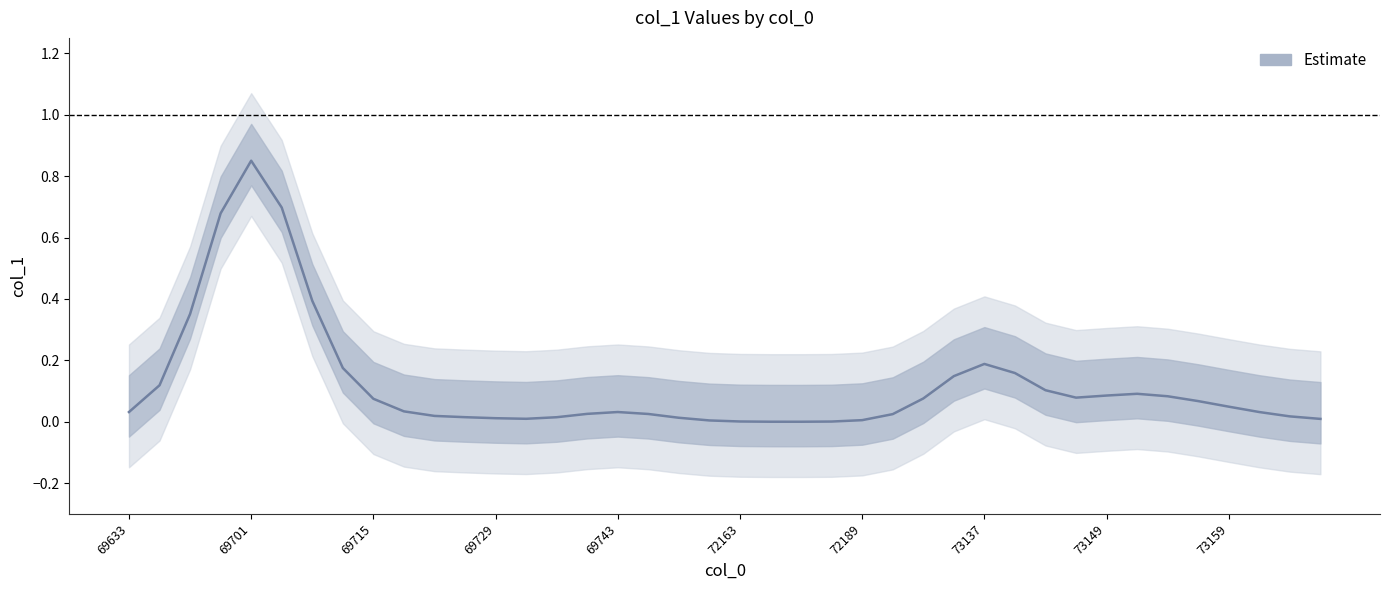

What is the approximate value at 35?

0.1